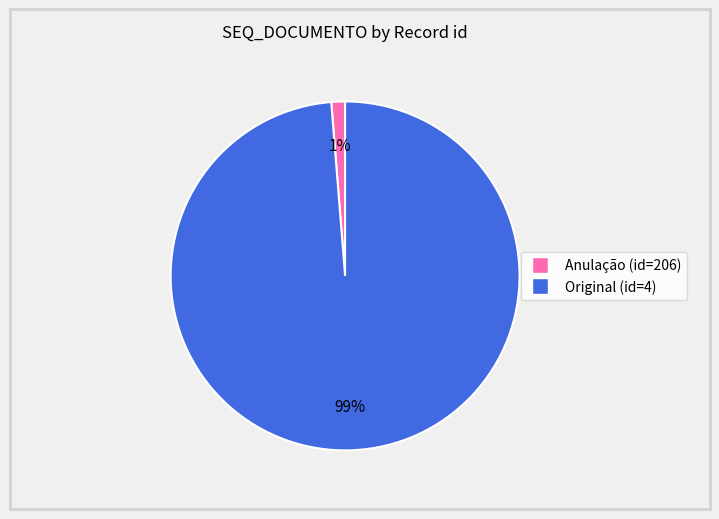

To the nearest percent, what is the average slice percentage?

50%